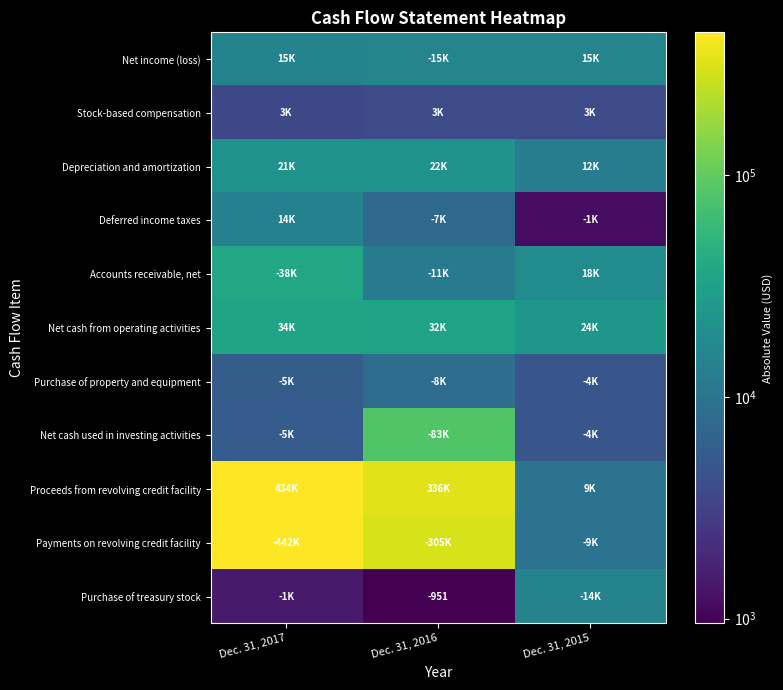

How many data points does each series have?

3